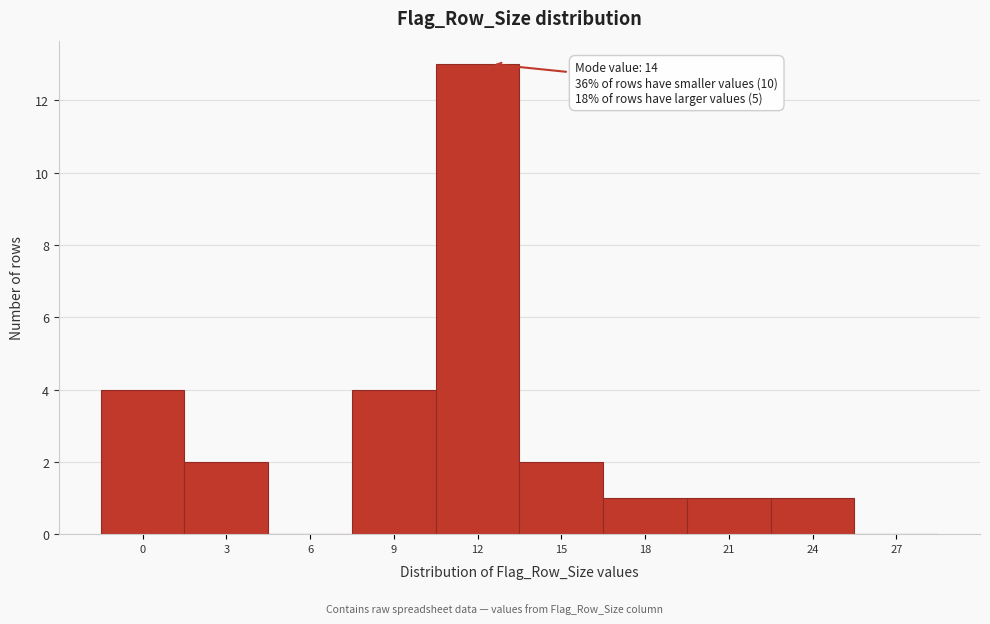

Reading left to right, extract all data points from this chart.

0=4	3=2	6=0	9=4	12=13	15=2	18=1	21=1	24=1	27=0